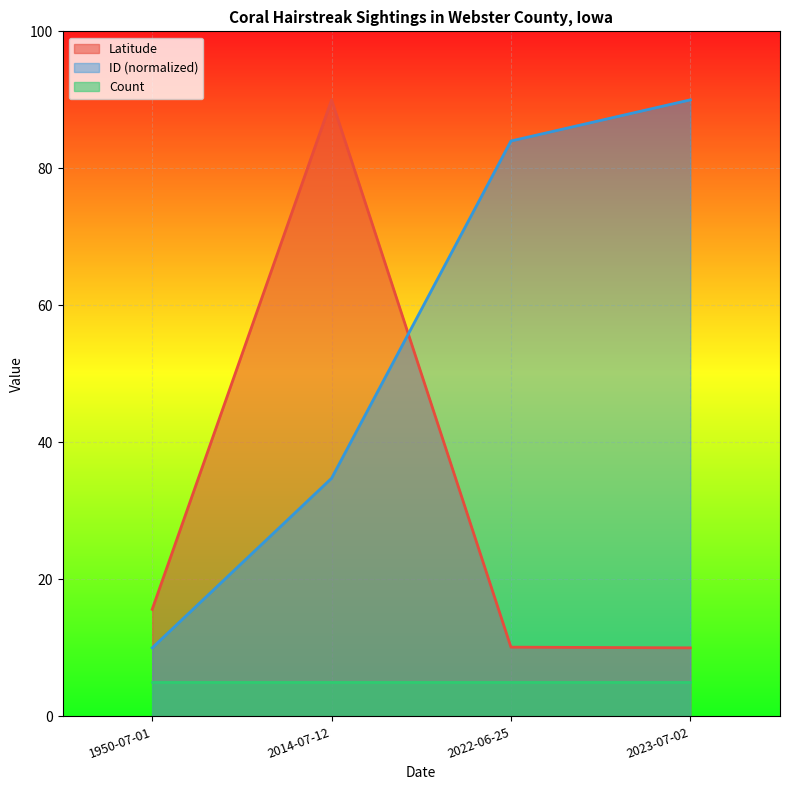

List the series in order of their overall mean, highest first.

ID (normalized), Latitude, Count